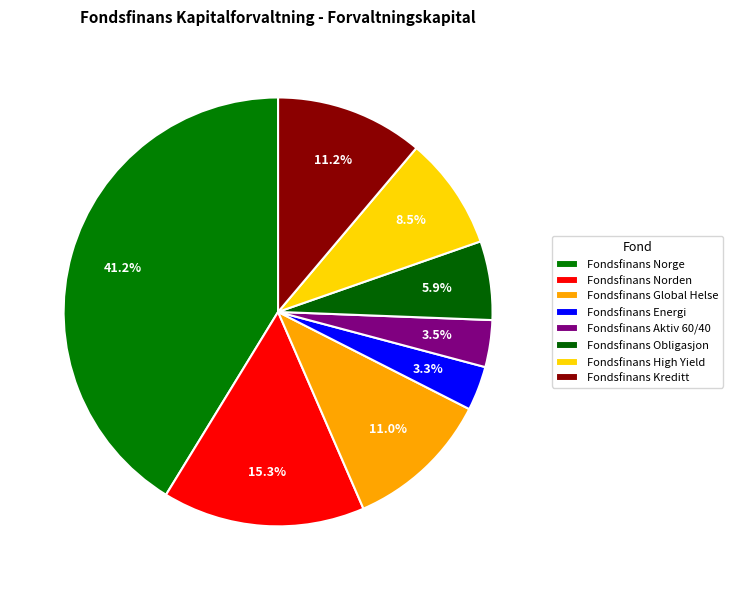

What percentage is NOT represented by Fondsfinans Kreditt?

88.8%